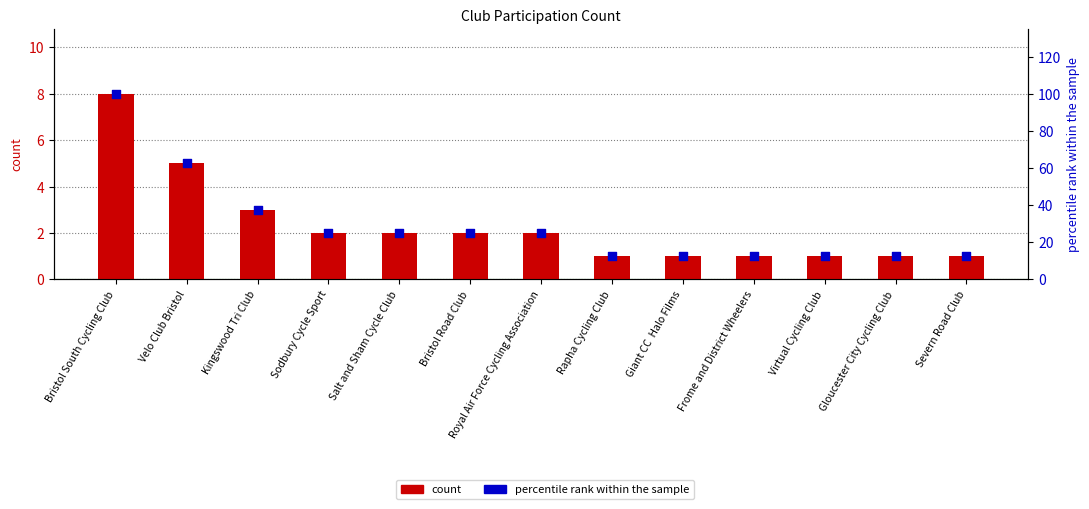

What is the total value across all series at Kingswood Tri Club?

40.5